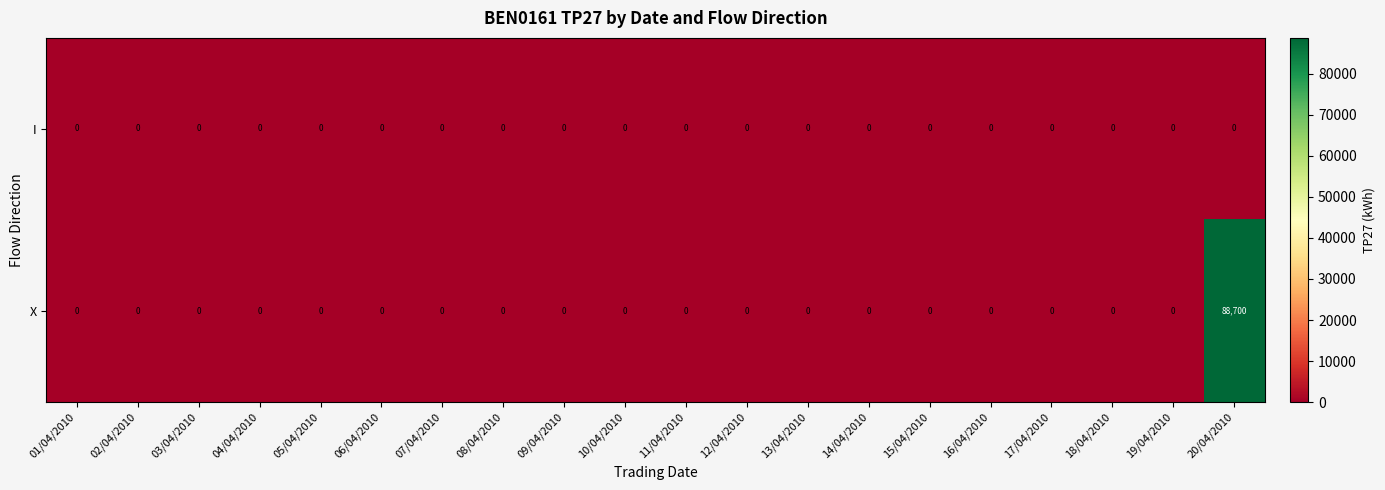

Rank the series by their average value, from highest to lowest.

X, I